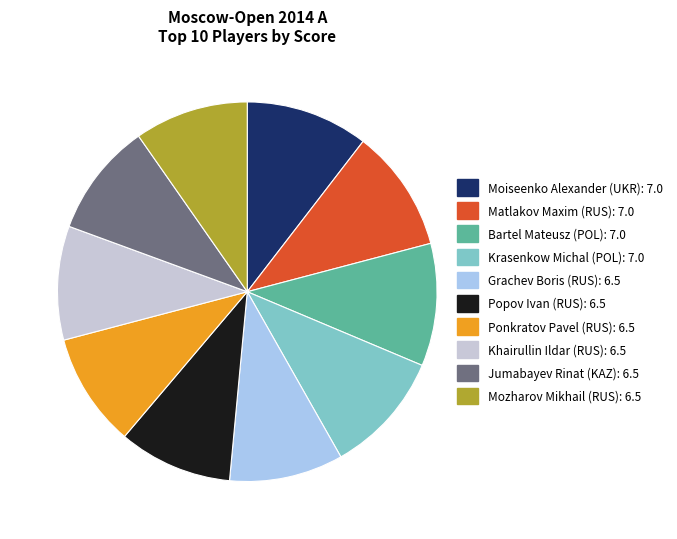

Is it true that Jumabayev Rinat (KAZ): 6.5 is 23% of the pie?

False